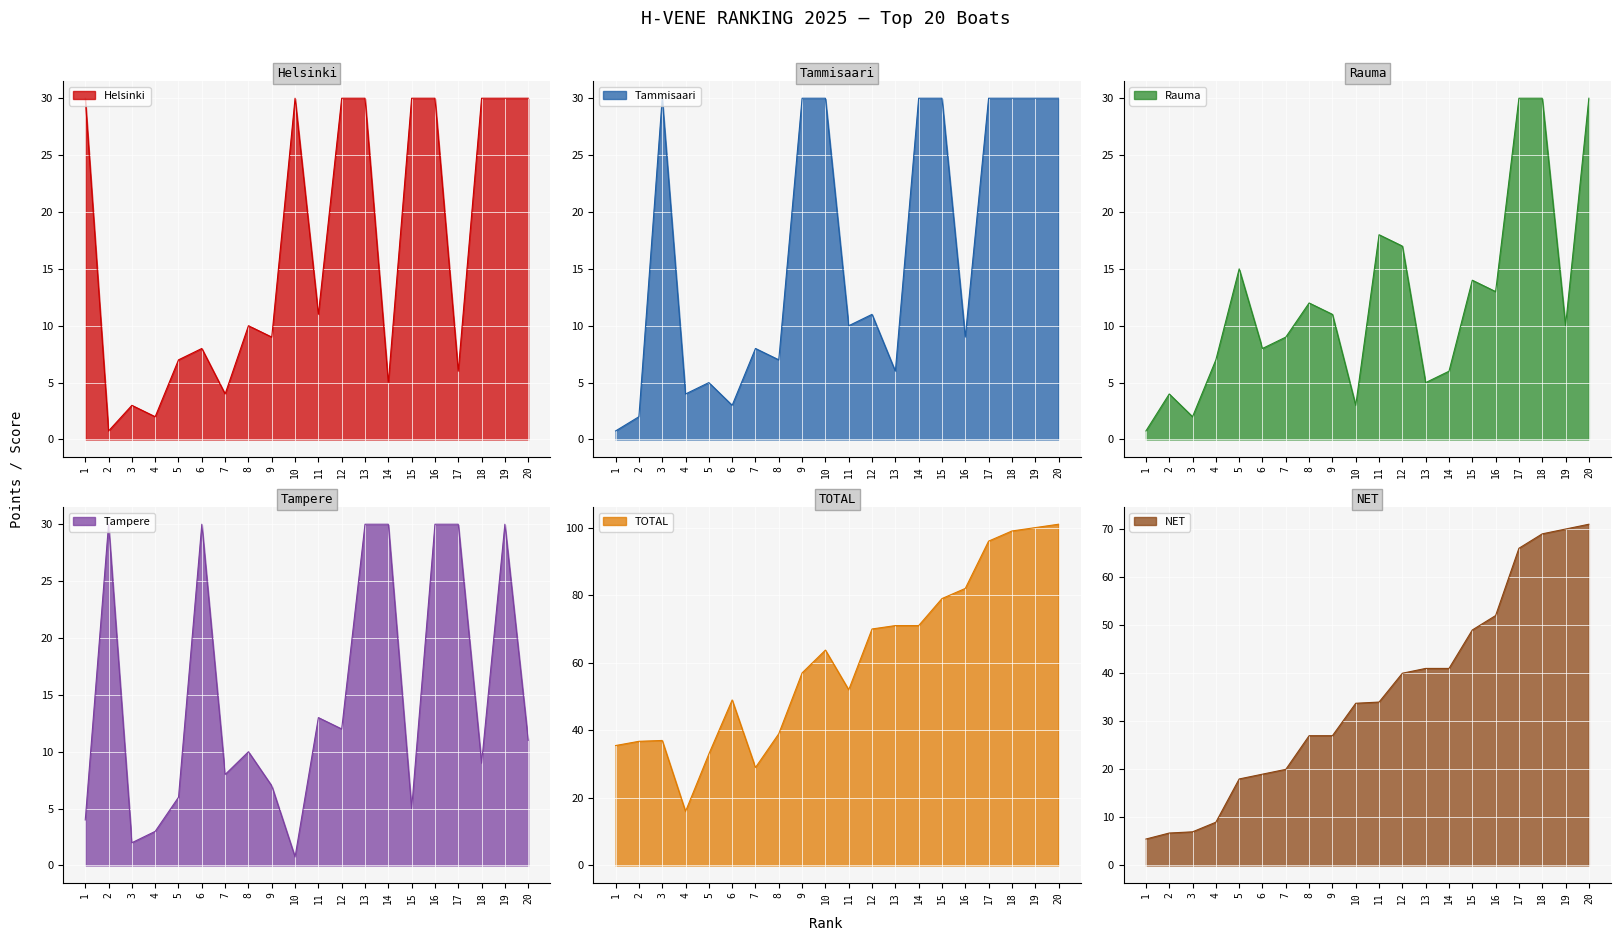

What is the maximum value for Tampere?

30.0